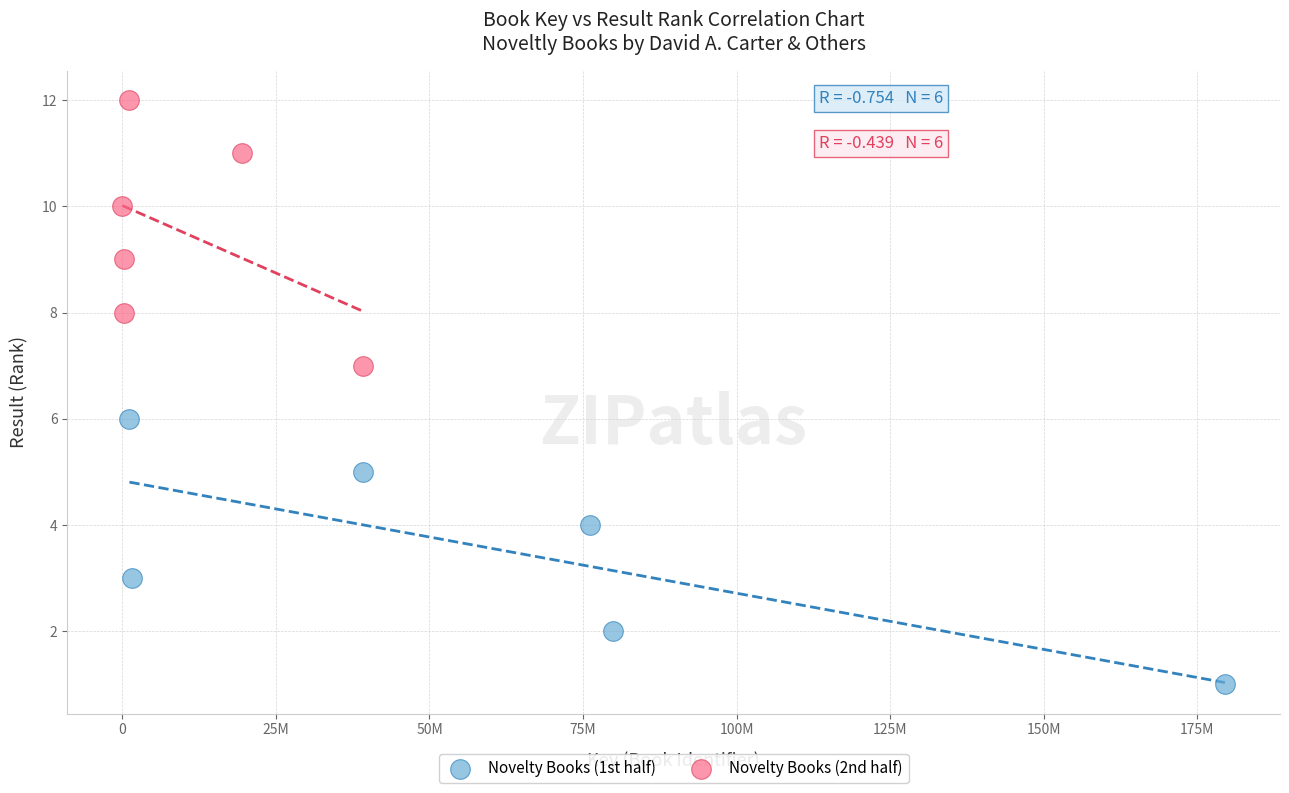

Which series contains the highest Y value?

Novelty Books (2nd half)